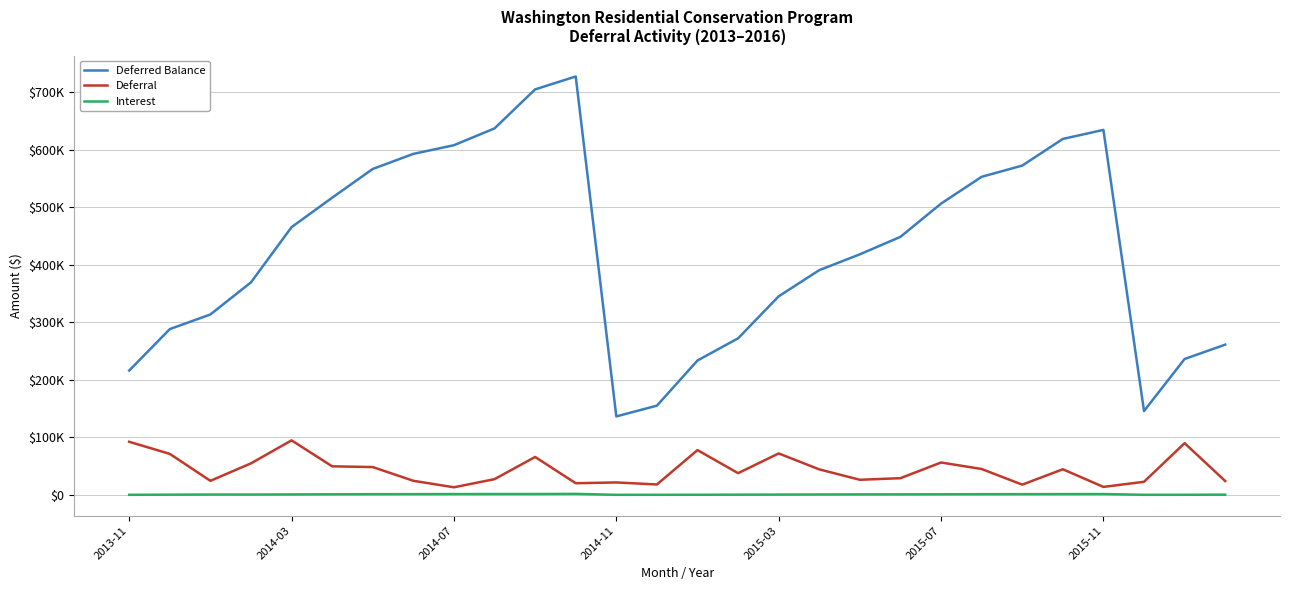

What are all the series names shown in the legend?

Deferred Balance, Deferral, Interest